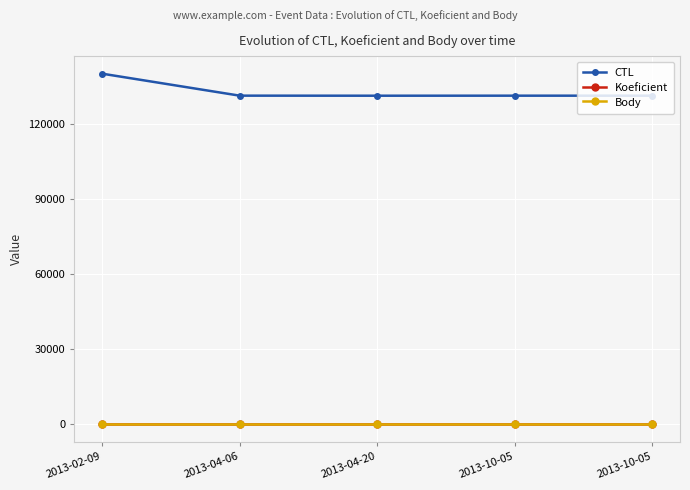

Is it true that Koeficient equals 0 at 2013-02-09?

False